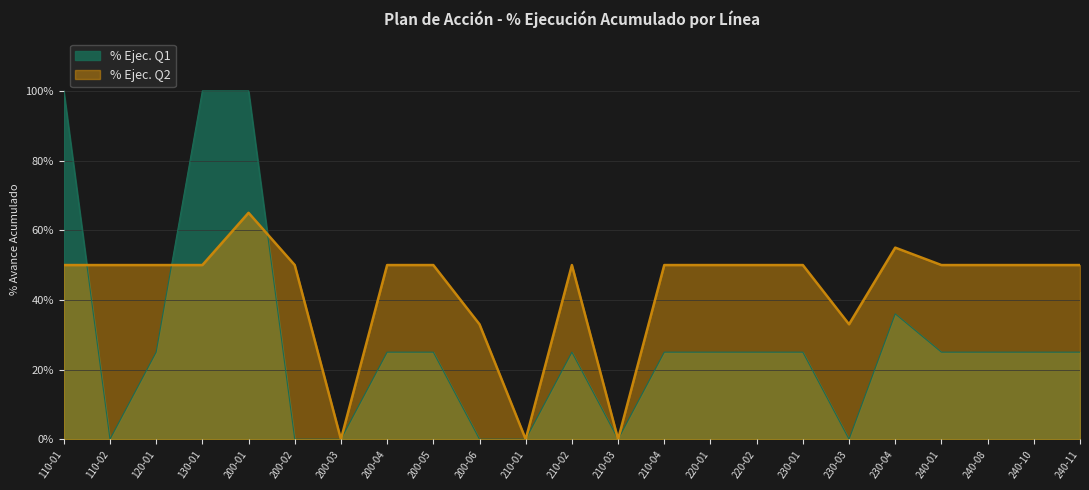

True or false: % Ejec. Q1 and % Ejec. Q2 intersect in this chart.

True